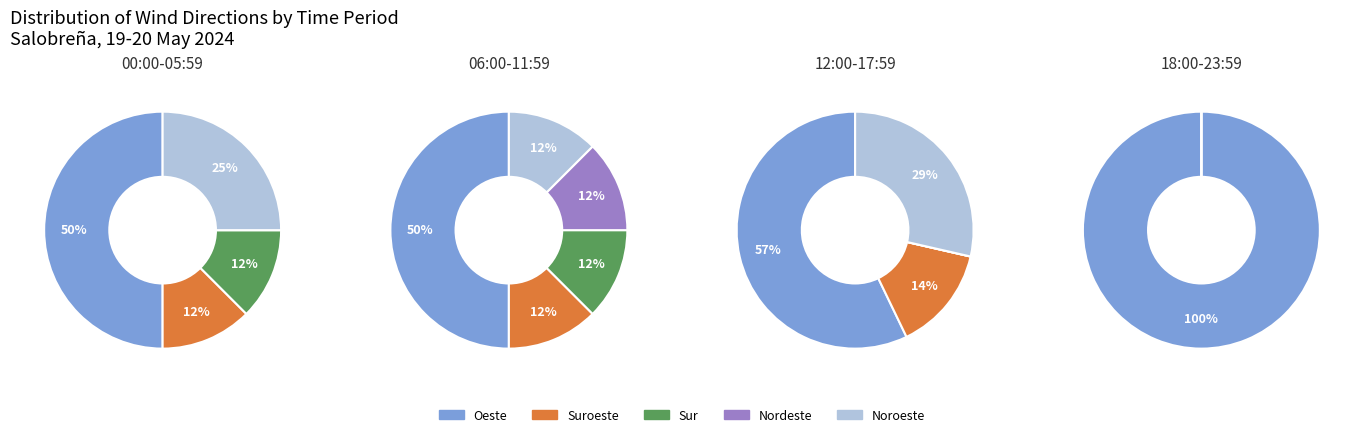

Which category has the smallest portion of the pie?

Nordeste